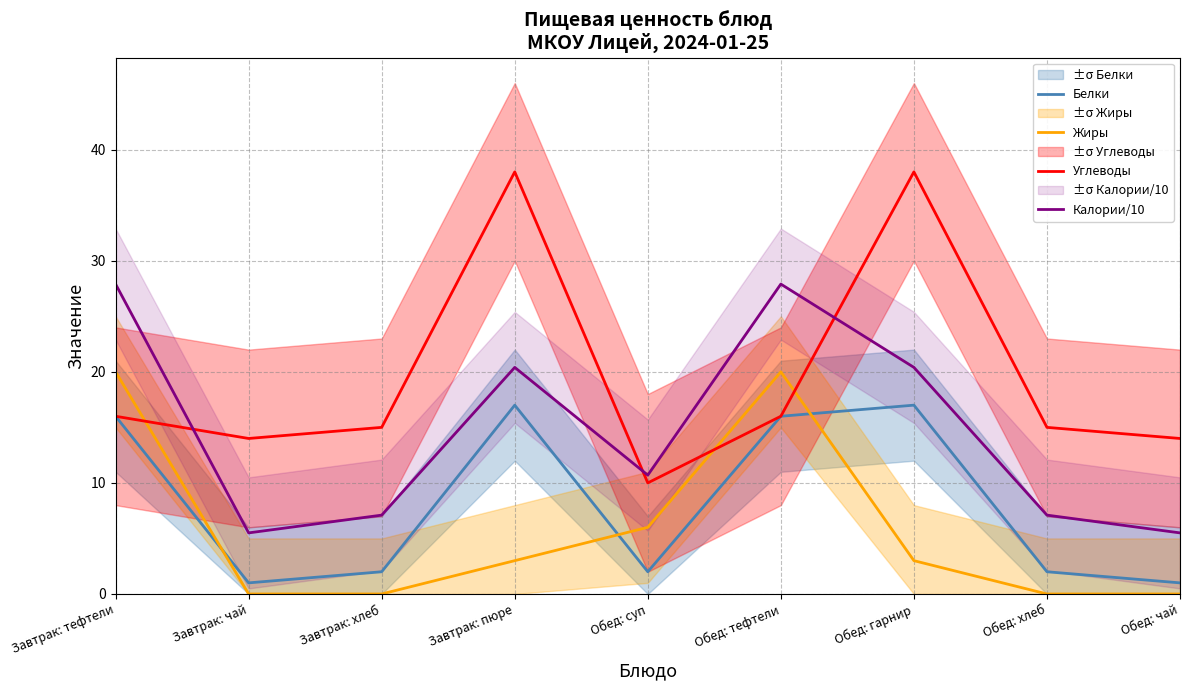

Which series has the largest total across all categories?

Углеводы